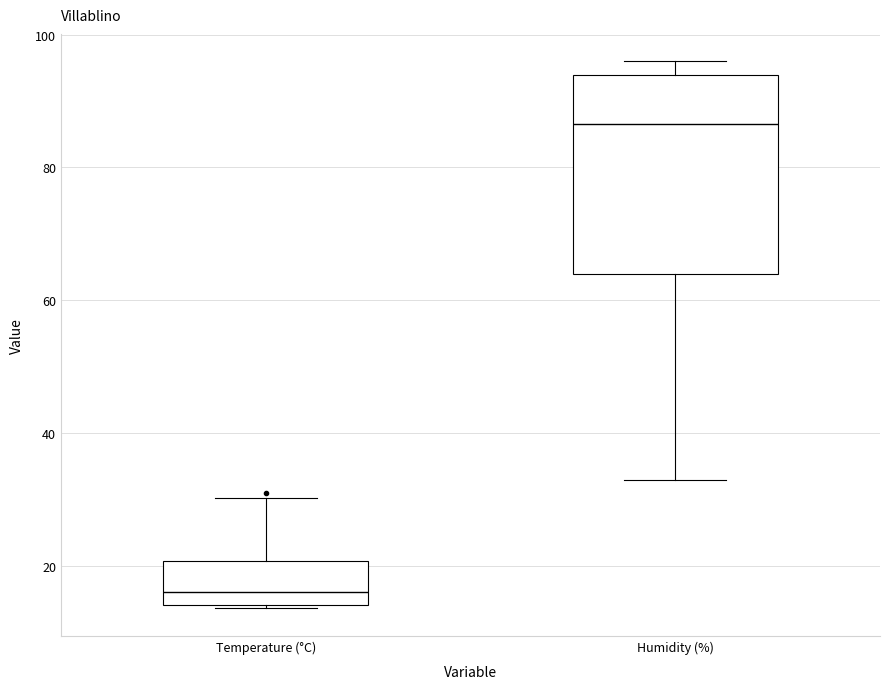

Reading left to right, transcribe this box plot: for each box, give where its median line is, the range the box spans, and where its two whiskers end, as read against the y-axis. The values are not printed on the chart, so give them approximately, as read against the axis.

Temperature (°C): median 16, box 14 to 20, whiskers 14 to 30
Humidity (%): median 86, box 64 to 94, whiskers 34 to 96